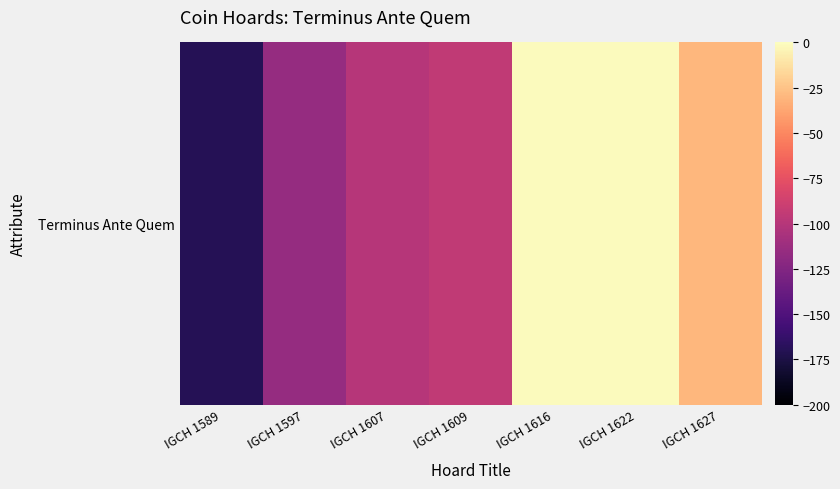

How many values are below -95?

3